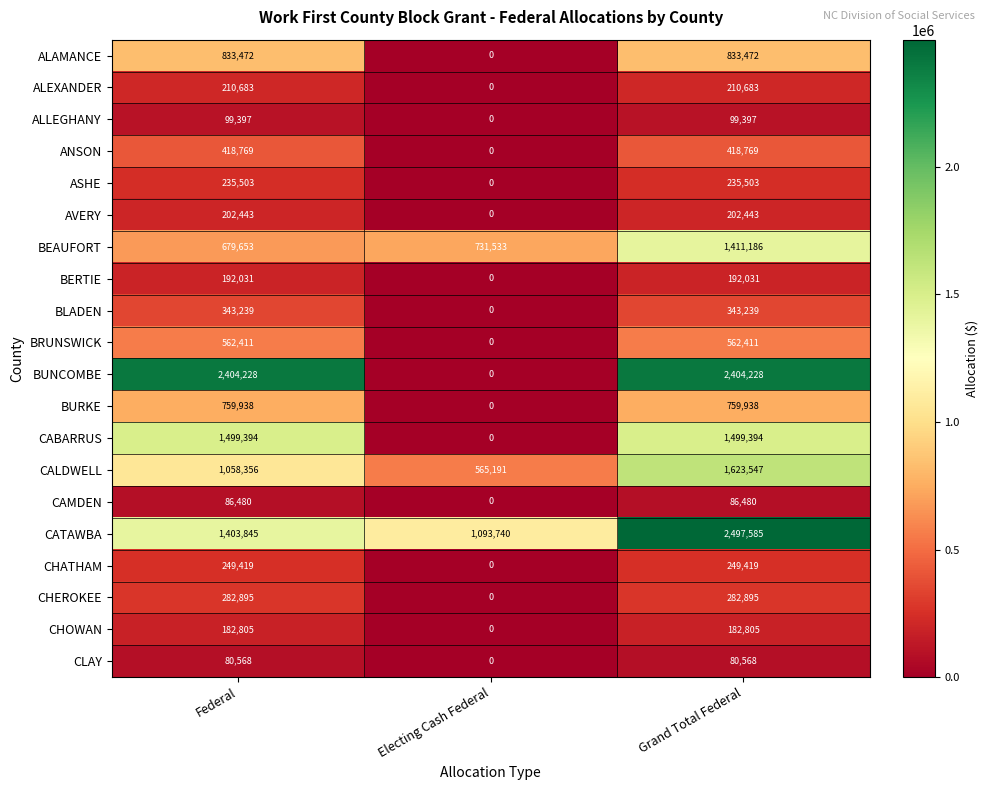

What is the greatest value displayed?

2497585